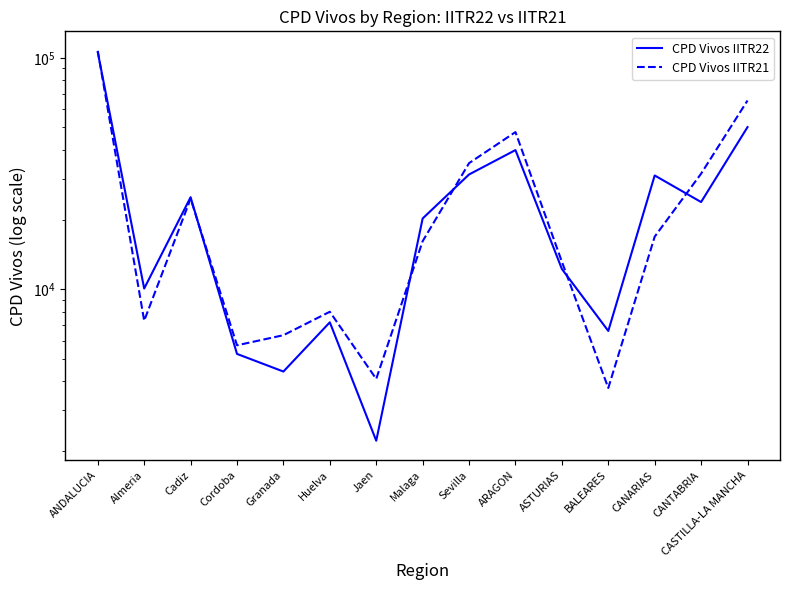

At which label does CPD Vivos IITR21 reach its minimum?

BALEARES